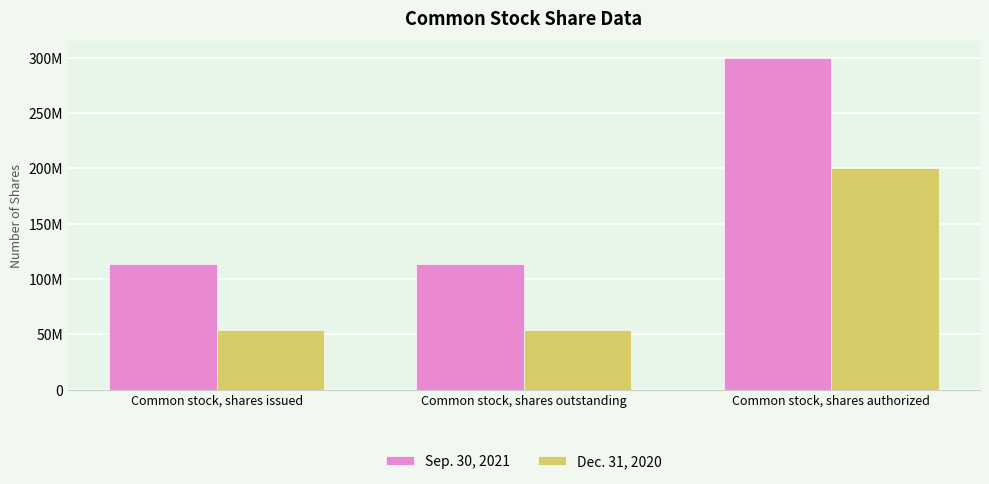

Is the value of Sep. 30, 2021 at Common stock, shares outstanding greater than the value of Dec. 31, 2020 at Common stock, shares issued?

Yes